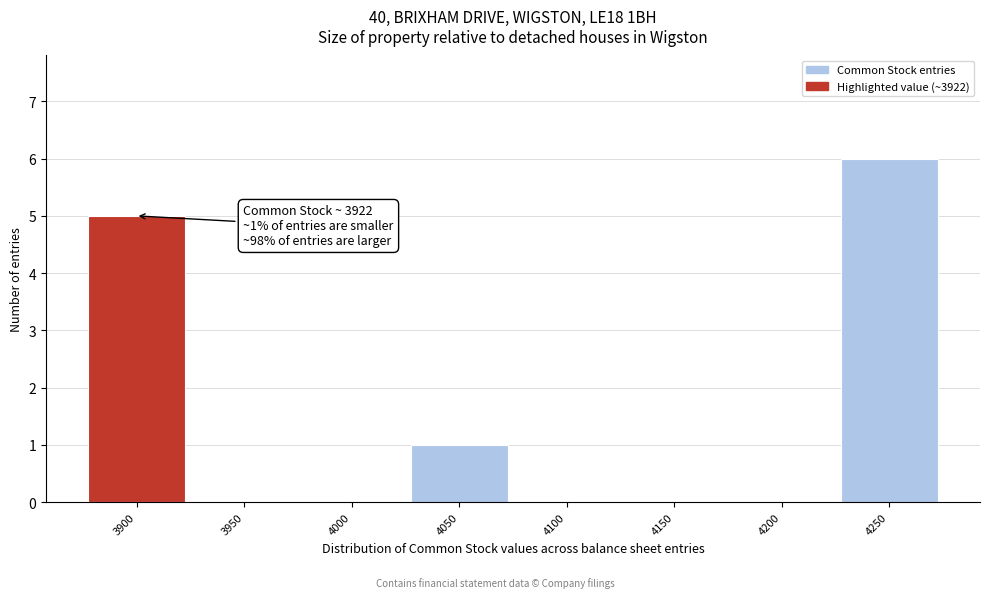

Reading right to left, extract all data points from this chart.

4250=6	4200=0	4150=0	4100=0	4050=1	4000=0	3950=0	3900=5